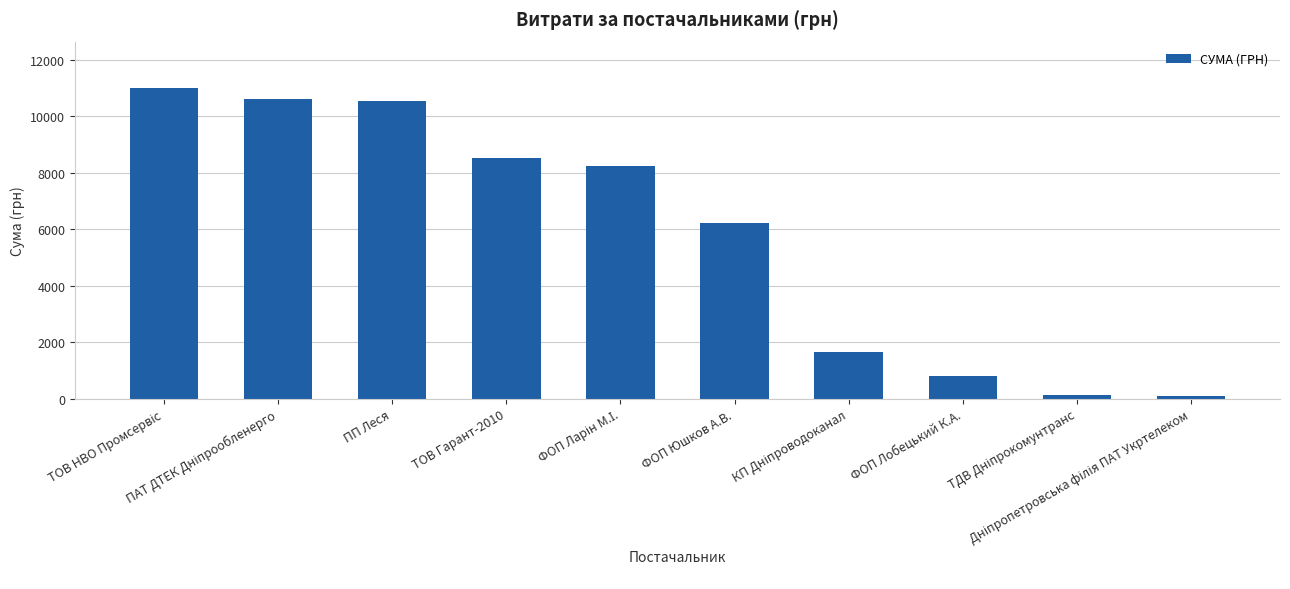

What is the average value?

5777.0